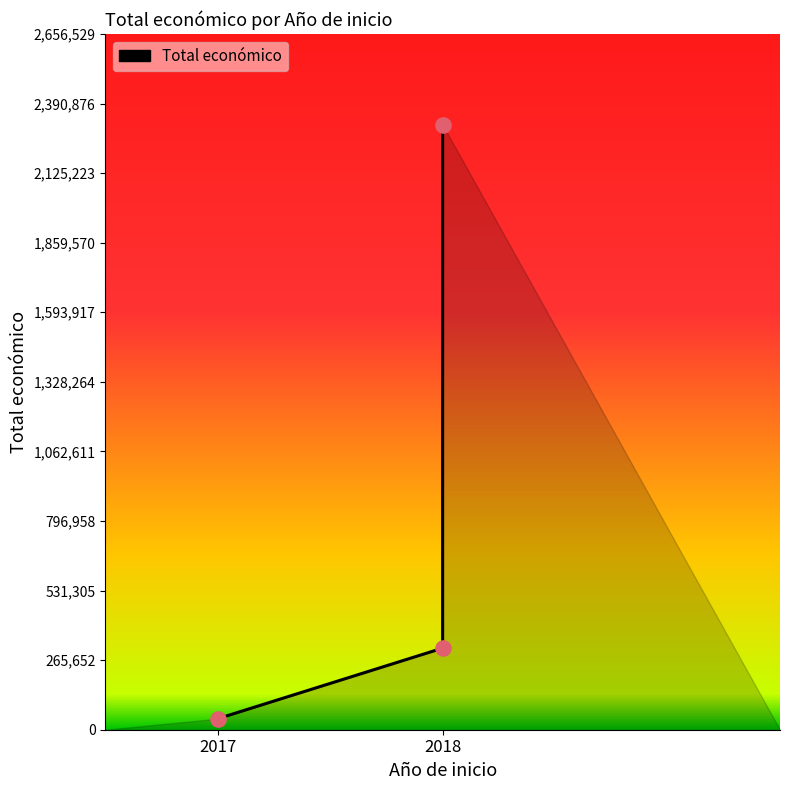

Which has a higher value, 2018 or 2018?

2018